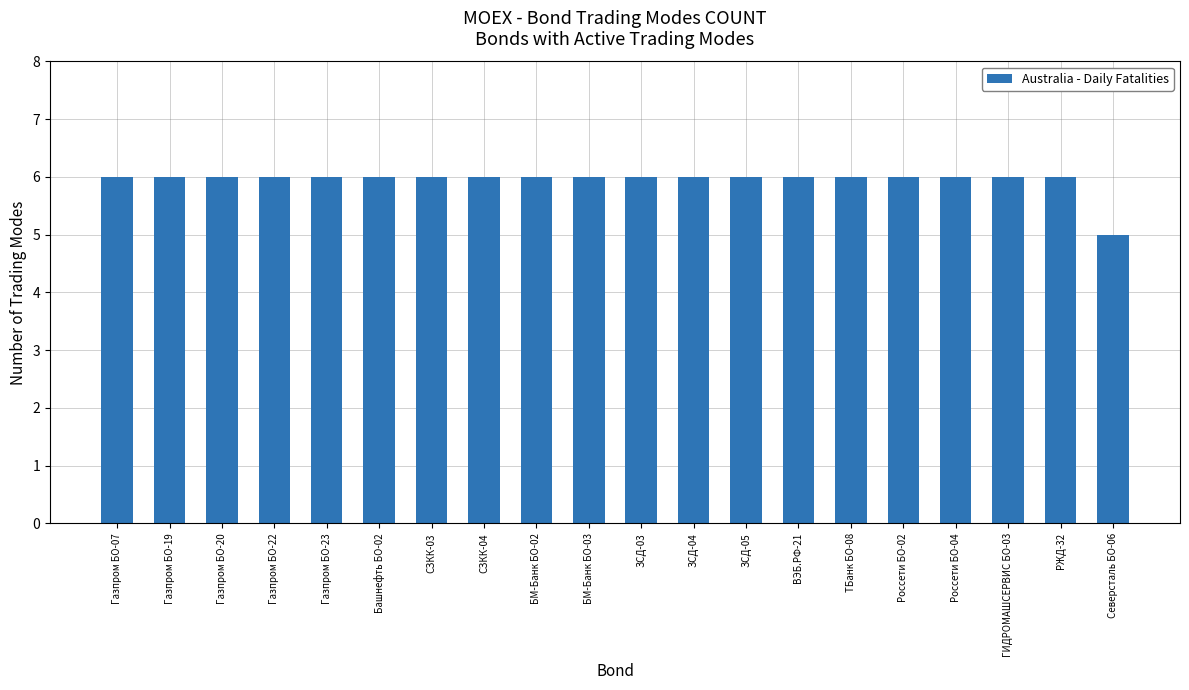

What is the label of the 18th bar from the right?

Газпром БО-20